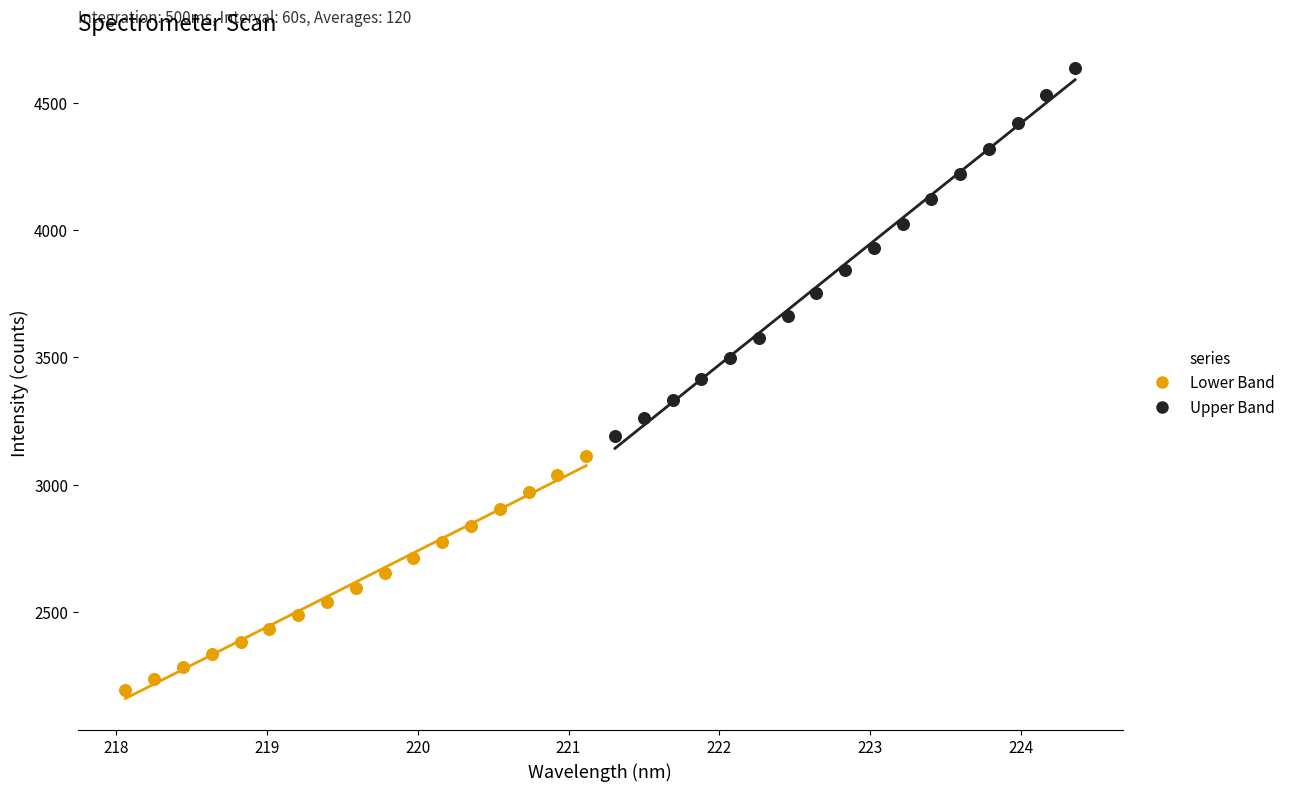

What are all the series names shown in the legend?

Lower Band, Upper Band